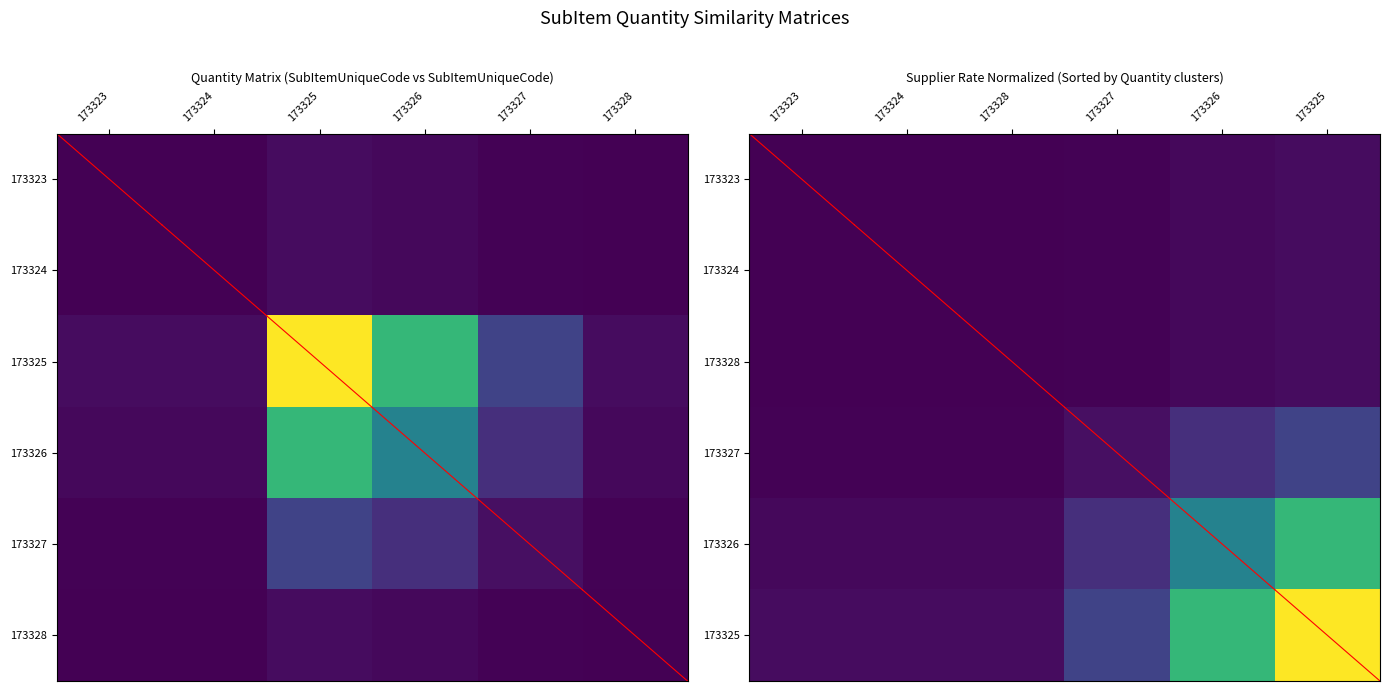

At which label is 173324 closest to 0?

173323